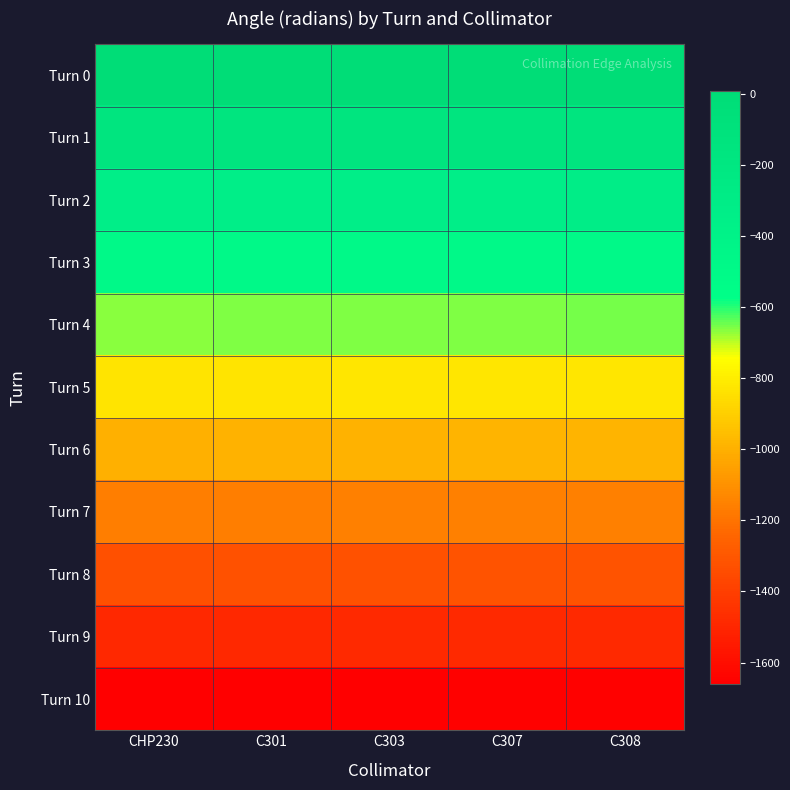

At which category is the sum across all series the highest?

C308